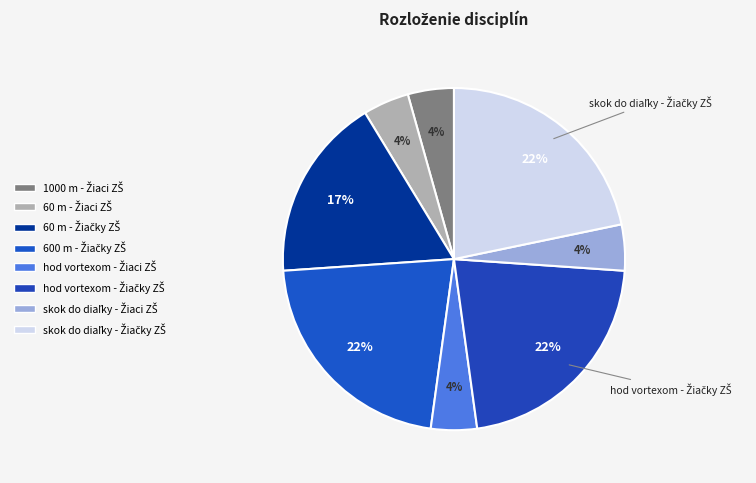

Which category has the smallest portion of the pie?

1000 m - Žiaci ZŠ